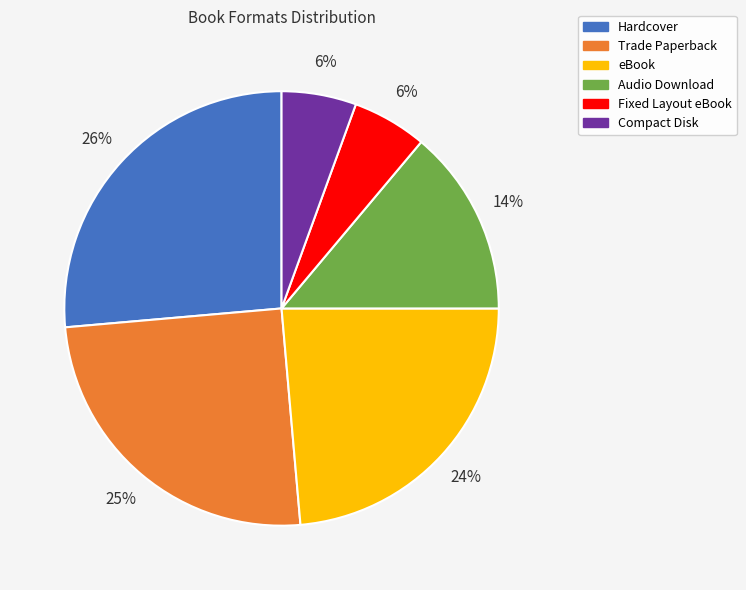

Between Compact Disk and eBook, which is larger?

eBook